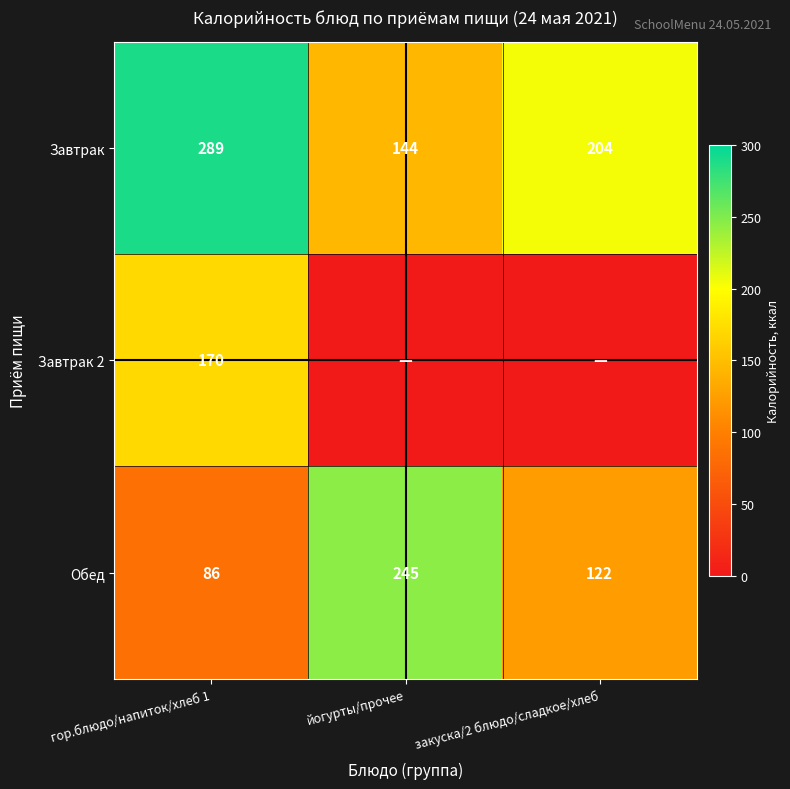

What is the difference between the highest and lowest values at гор.блюдо/напиток/хлеб 1?

203